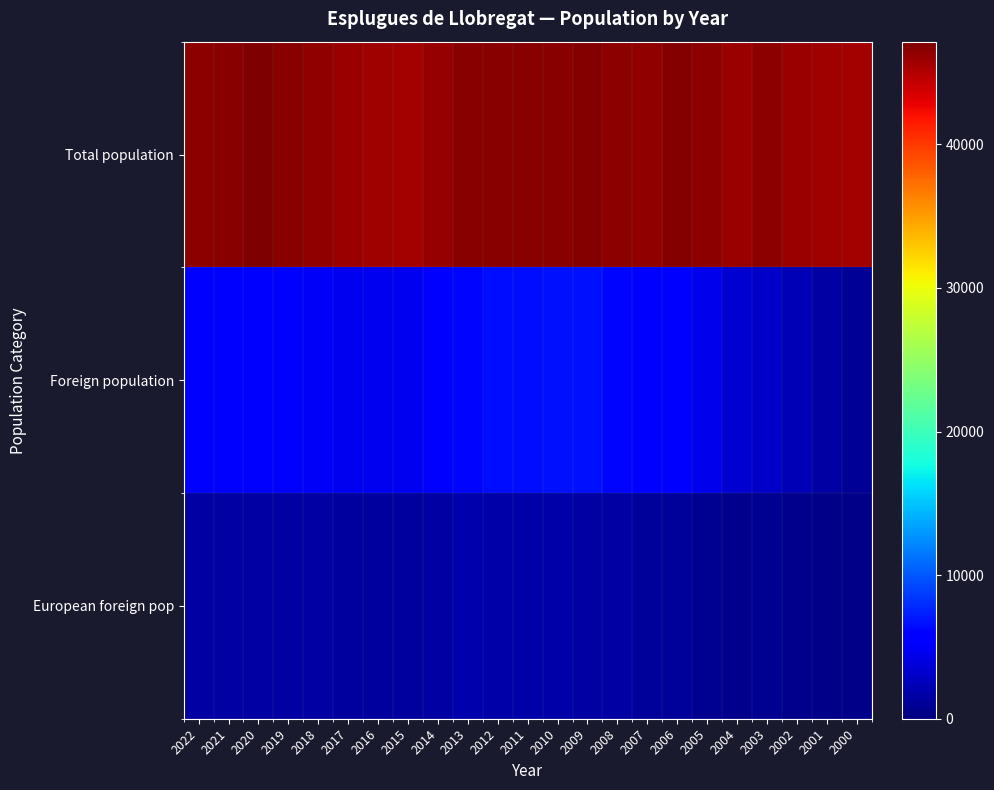

Which series has the largest range (max minus min)?

Foreign population